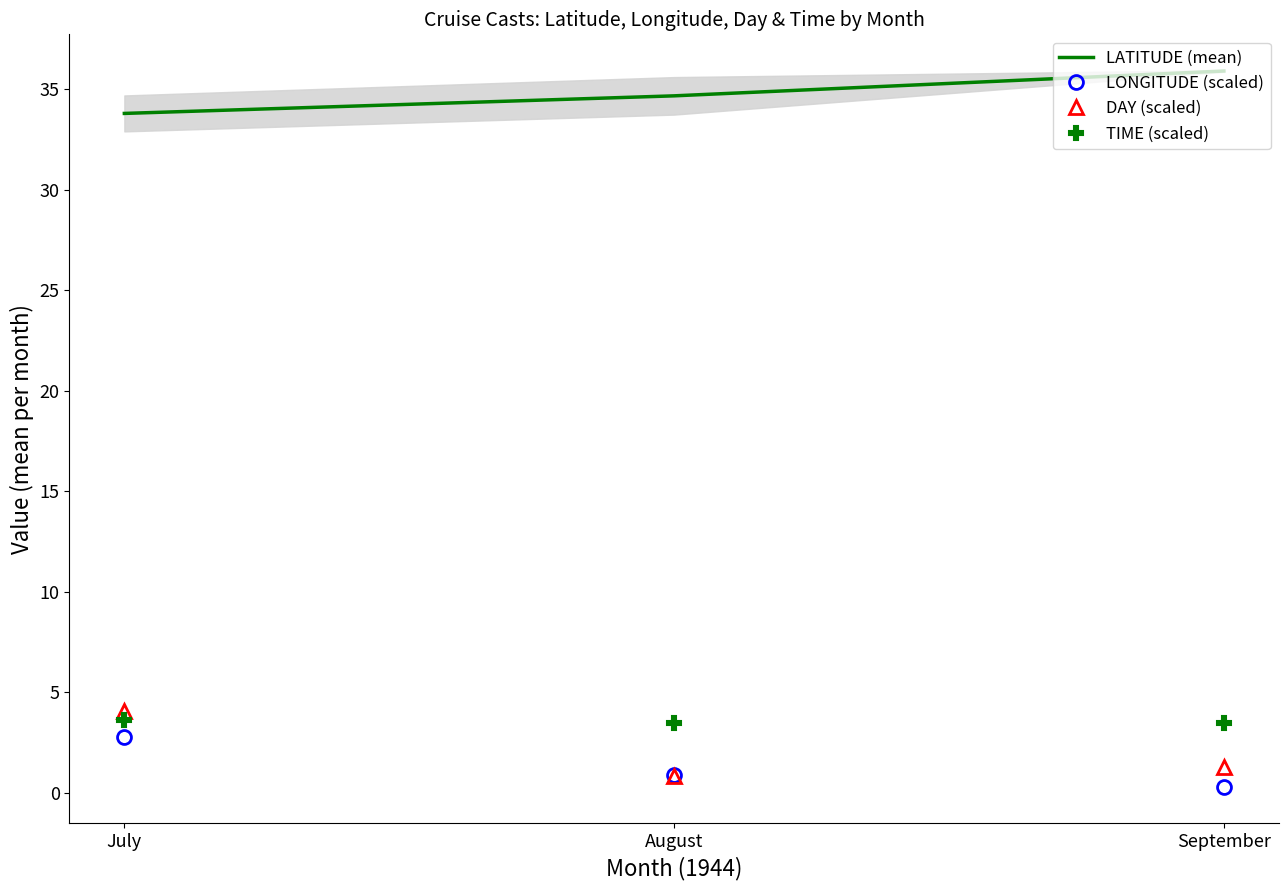

At how many categories does at least one series exceed 14?

3